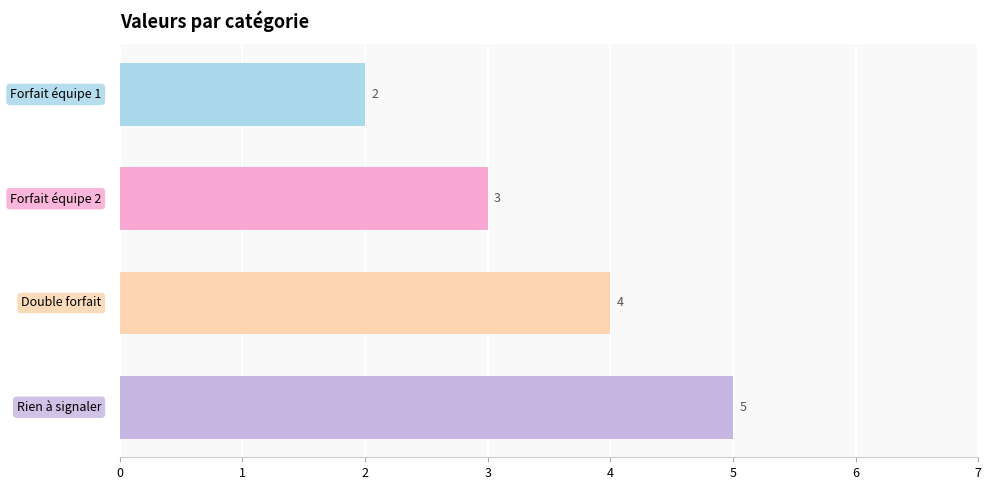

Reading bottom to top, what are all the values shown in this chart?

5	4	3	2